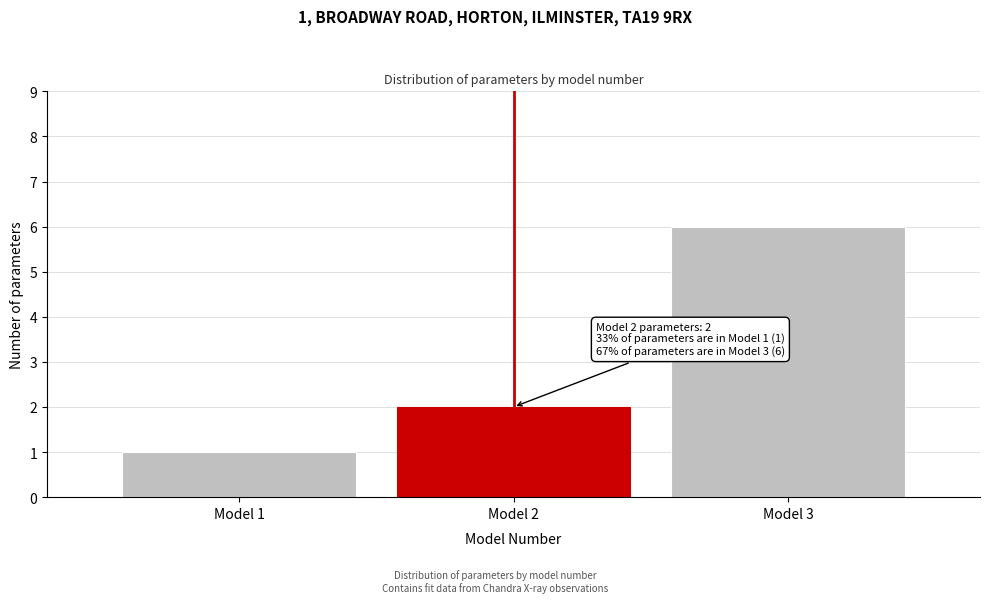

Reading right to left, list all the values displayed in this chart.

Model 3=6	Model 2=2	Model 1=1